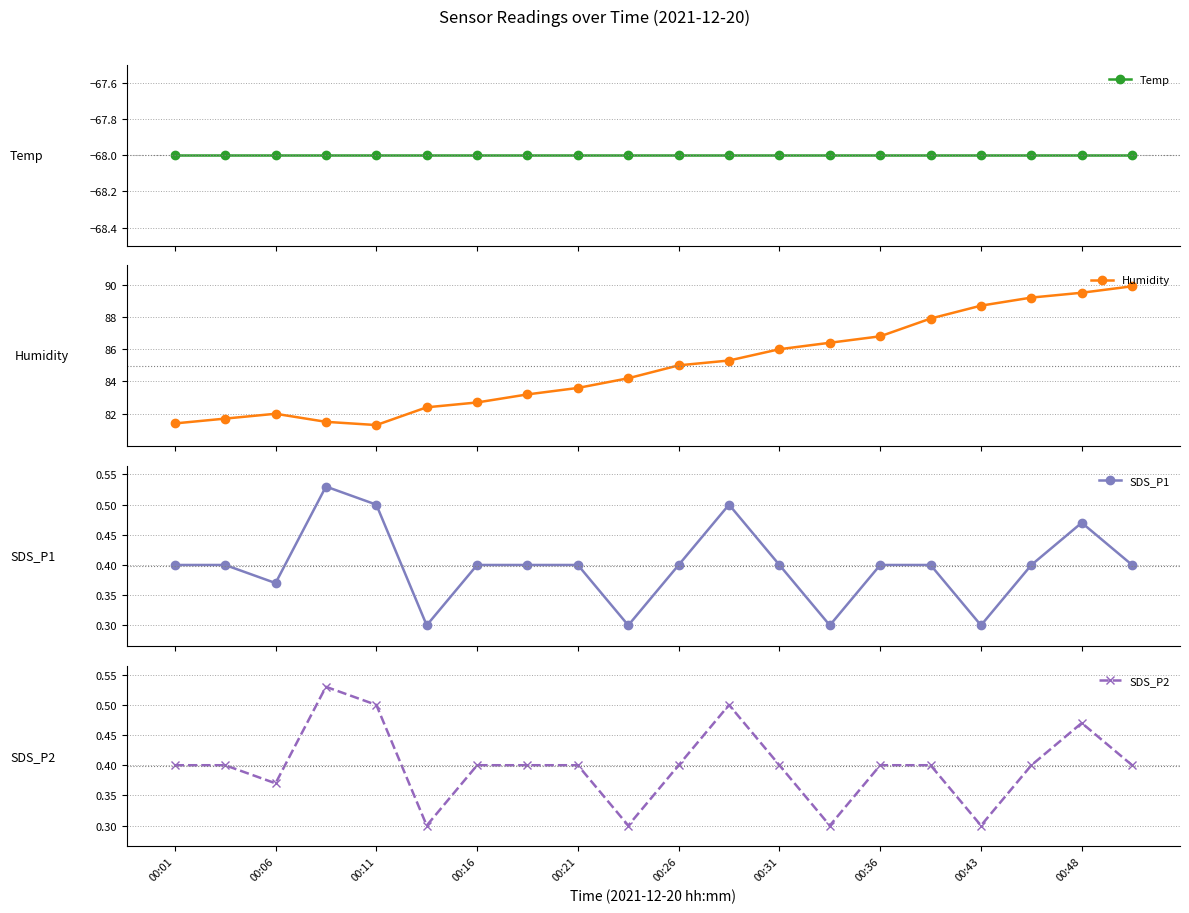

What are all the series names shown in the legend?

Temp, Humidity, SDS_P1, SDS_P2